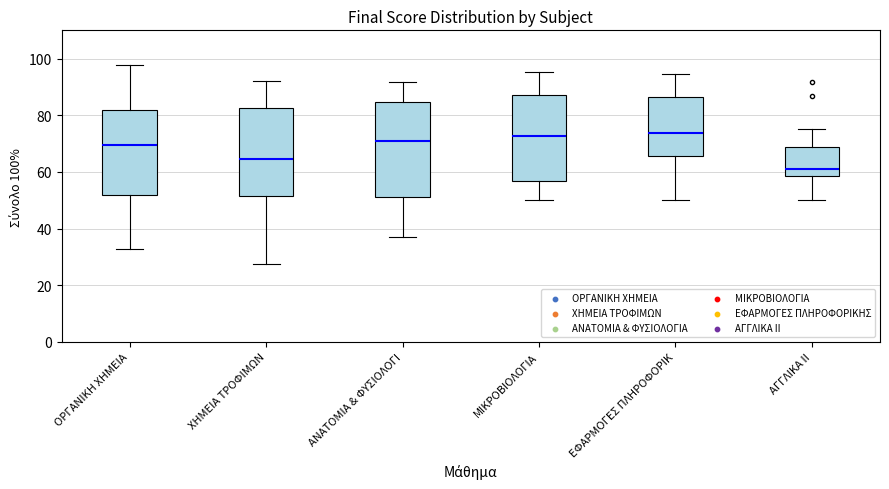

Reading left to right, transcribe this box plot: for each box, give where its median line is, the range the box spans, and where its two whiskers end, as read against the y-axis. The values are not printed on the chart, so give them approximately, as read against the axis.

ΟΡΓΑΝΙΚΗ ΧΗΜΕΙΑ: median 70, box 52 to 82, whiskers 32 to 98
ΧΗΜΕΙΑ ΤΡΟΦΙΜΩΝ: median 64, box 52 to 82, whiskers 28 to 92
ΑΝΑΤΟΜΙΑ & ΦΥΣΙΟΛΟΓΙ: median 72, box 52 to 84, whiskers 36 to 92
ΜΙΚΡΟΒΙΟΛΟΓΙΑ: median 72, box 56 to 88, whiskers 50 to 96
ΕΦΑΡΜΟΓΕΣ ΠΛΗΡΟΦΟΡΙΚ: median 74, box 66 to 86, whiskers 50 to 94
ΑΓΓΛΙΚΑ ΙΙ: median 62, box 58 to 68, whiskers 50 to 76